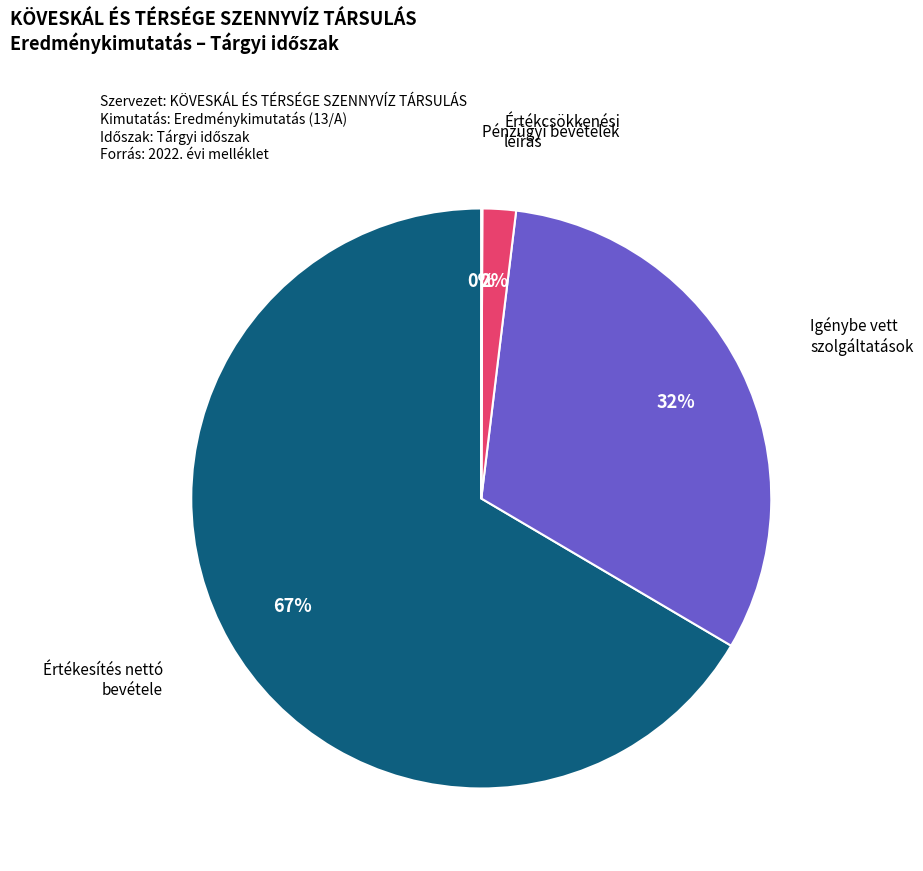

To the nearest percent, what is the difference between the largest and smallest slice percentages?

66%